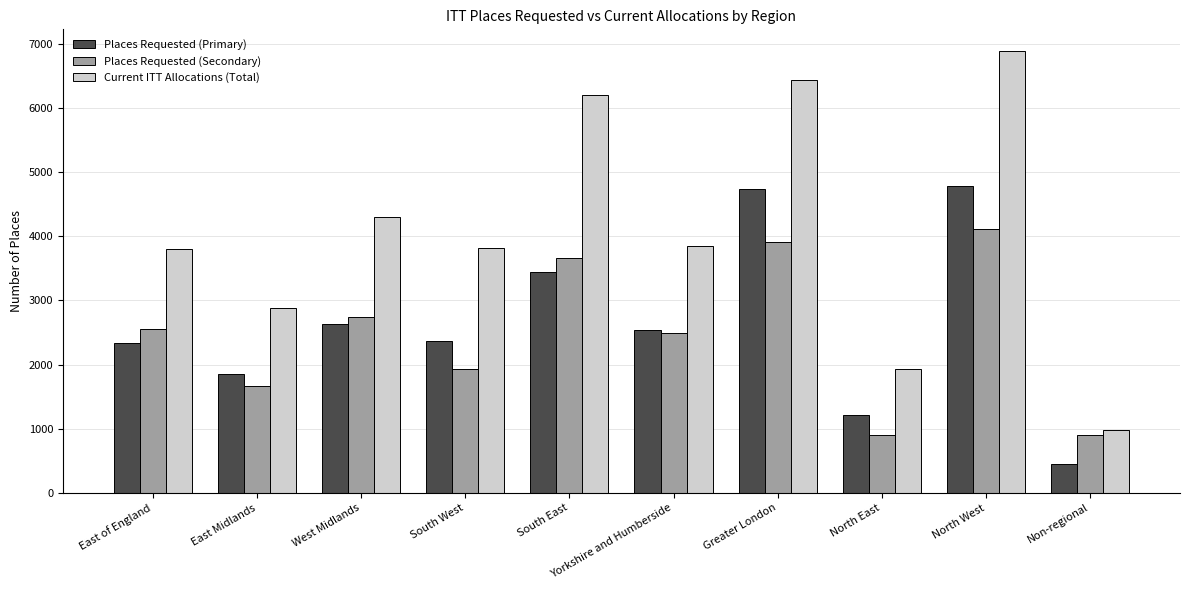

What is the smallest value displayed?

447